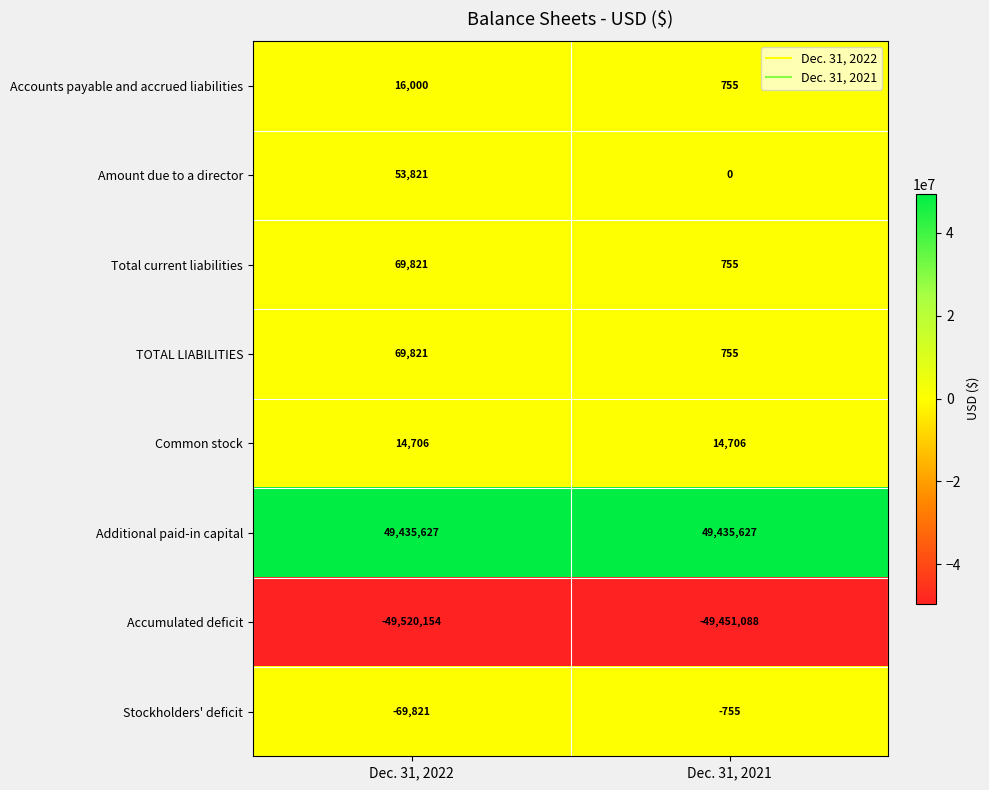

What is the sum of all Accounts payable and accrued liabilities values?

16755